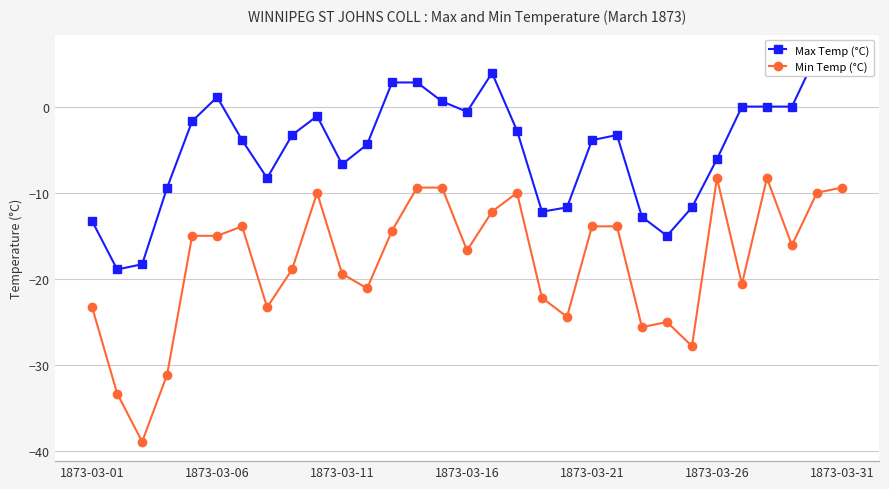

What is the lowest value of the Min Temp (°C) series?

-38.9